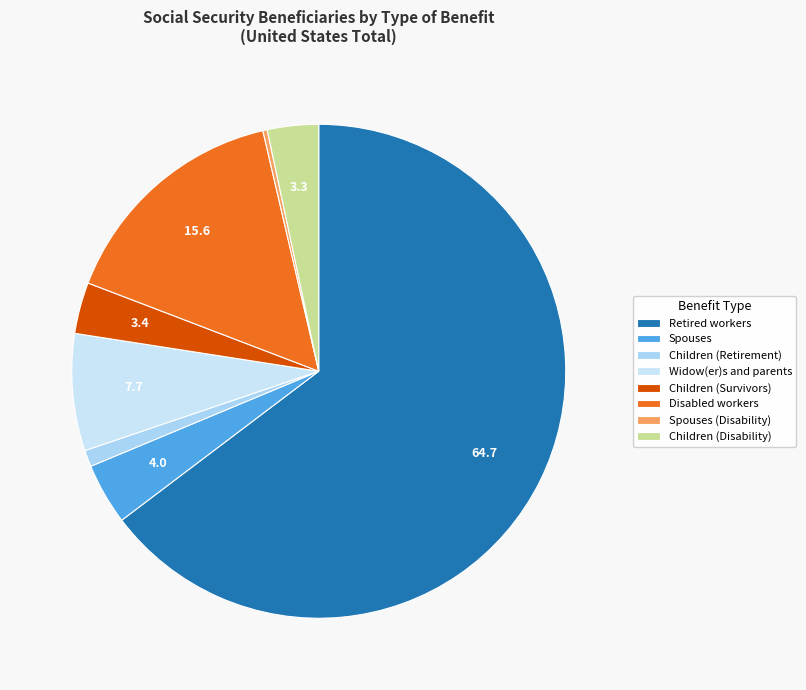

Which slice is the largest?

Retired workers